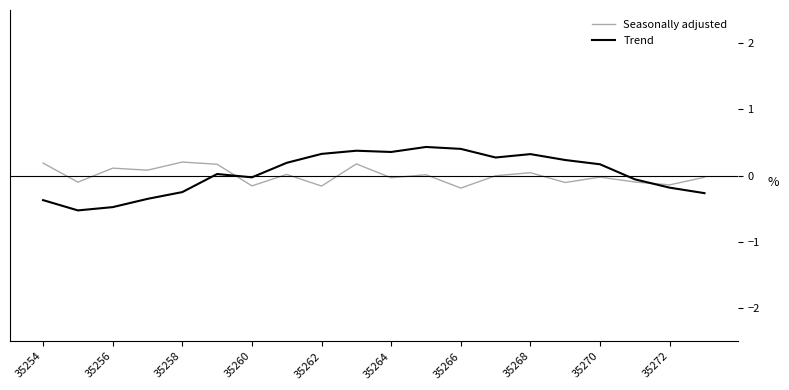

Rank the series by their maximum value, from lowest to highest.

Seasonally adjusted, Trend